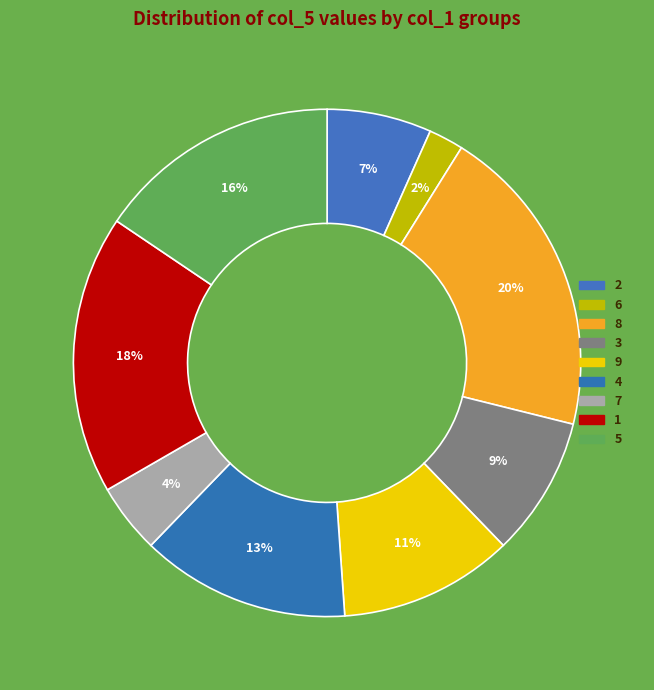

Rank the categories by value from lowest to highest.

6, 7, 2, 3, 9, 4, 5, 1, 8